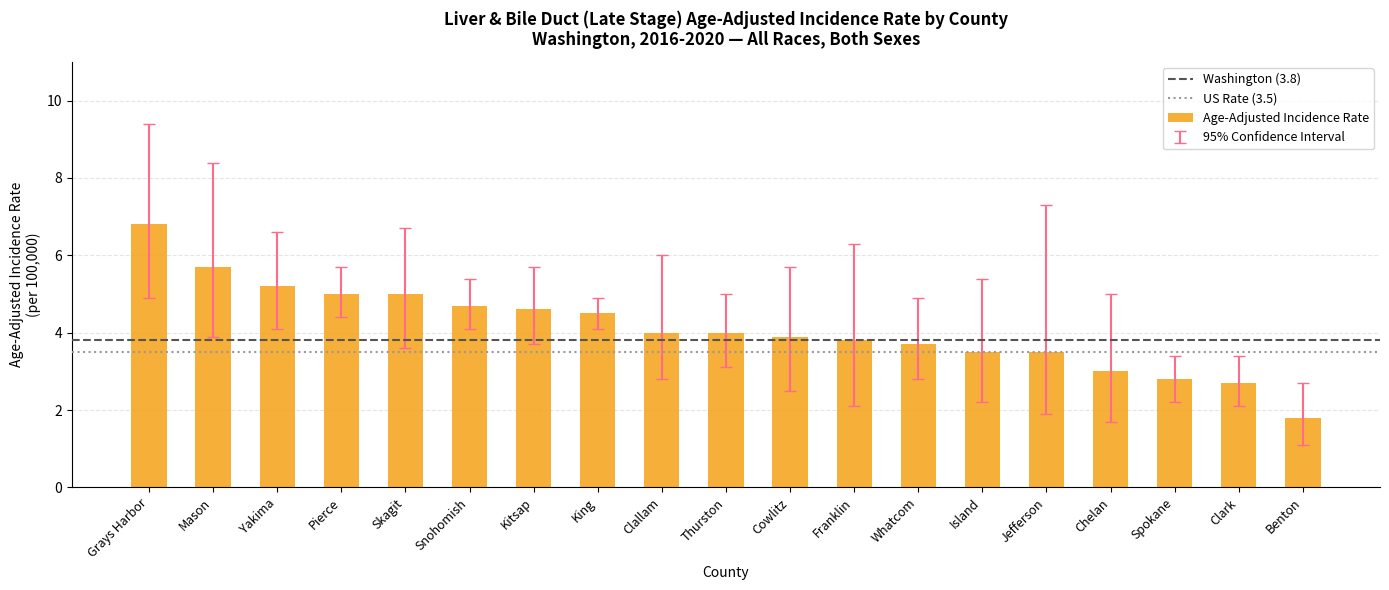

Count the number of categories in the chart.

19